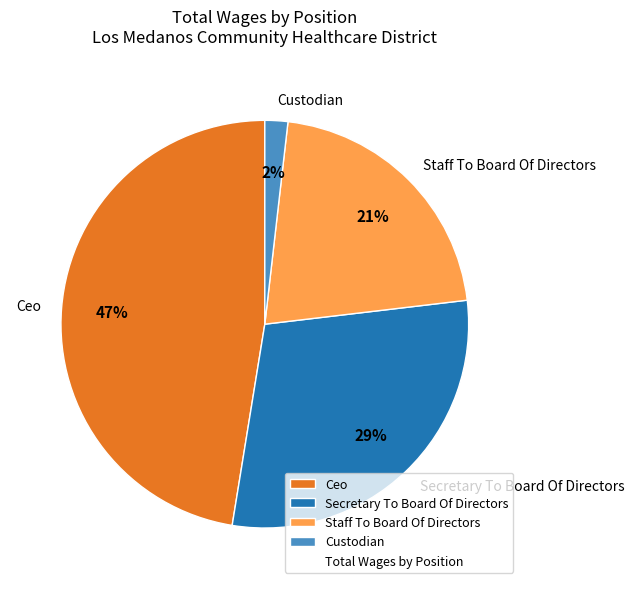

To the nearest percent, what is the difference between the Staff To Board Of Directors and Custodian slice percentages?

19%